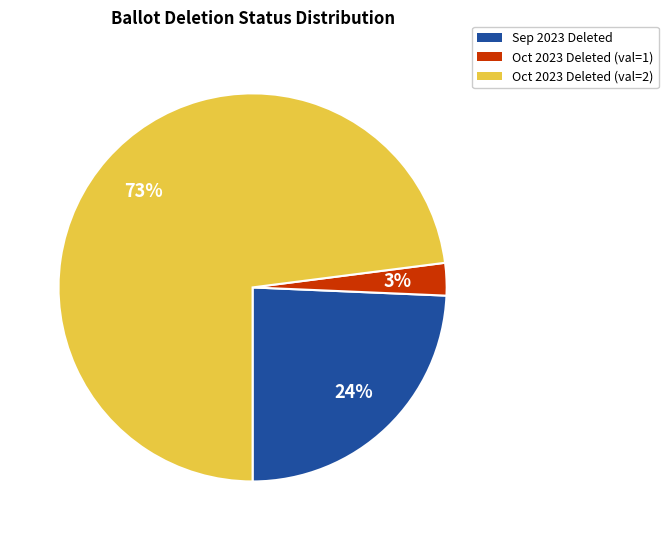

Which has a higher value, Sep 2023 Deleted or Oct 2023 Deleted (val=2)?

Oct 2023 Deleted (val=2)